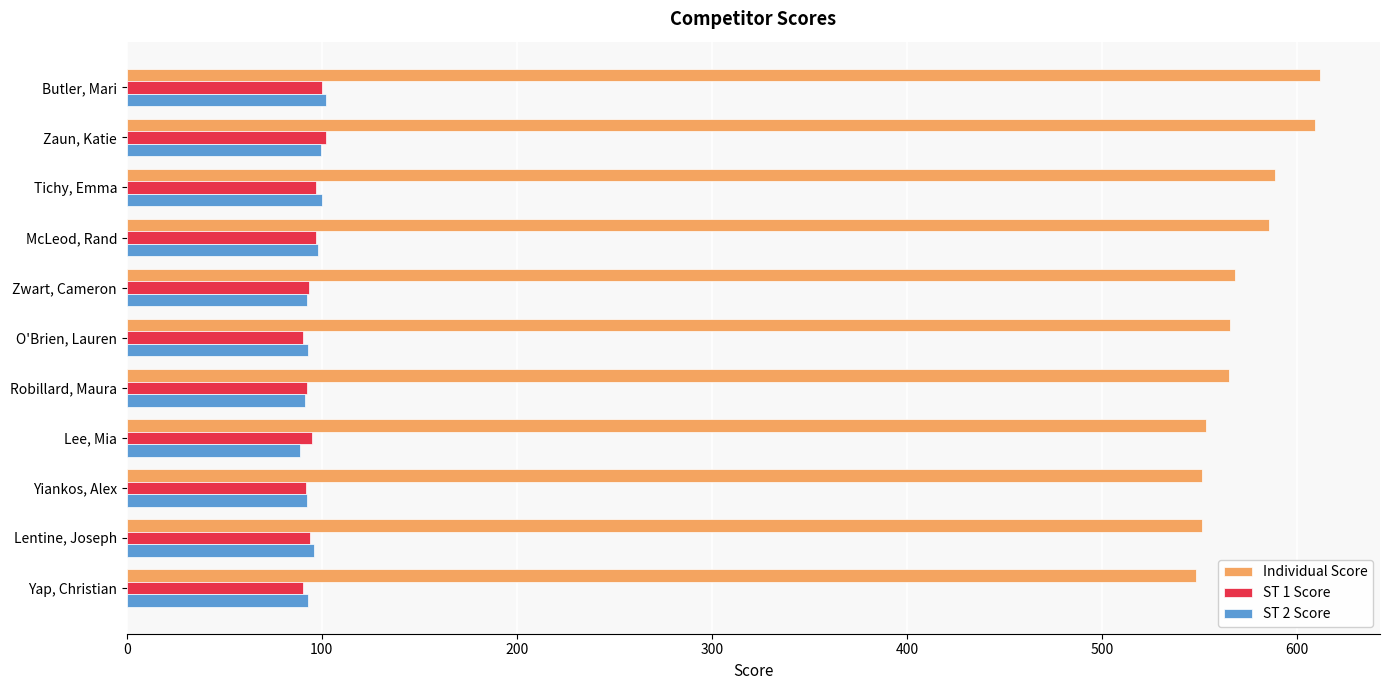

What is the spread (max minus min) of values at Lentine, Joseph?

457.3